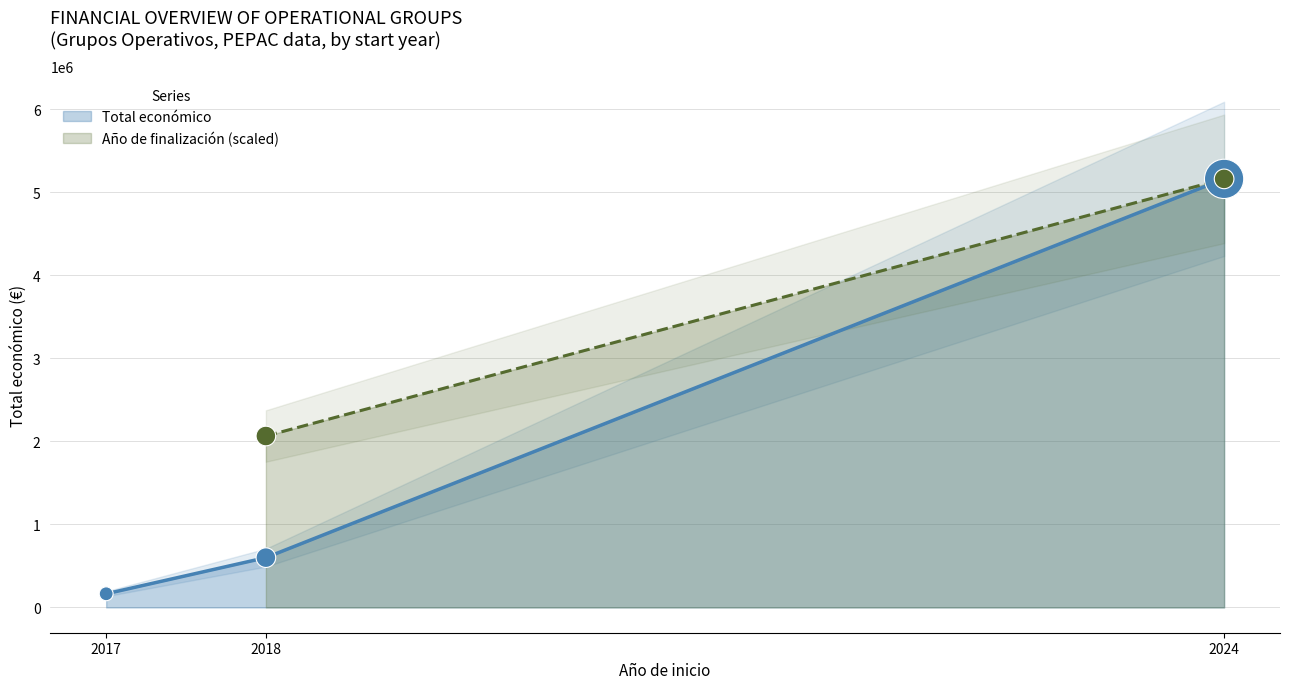

What is the change in value from 2018 to 2024?

+4563408